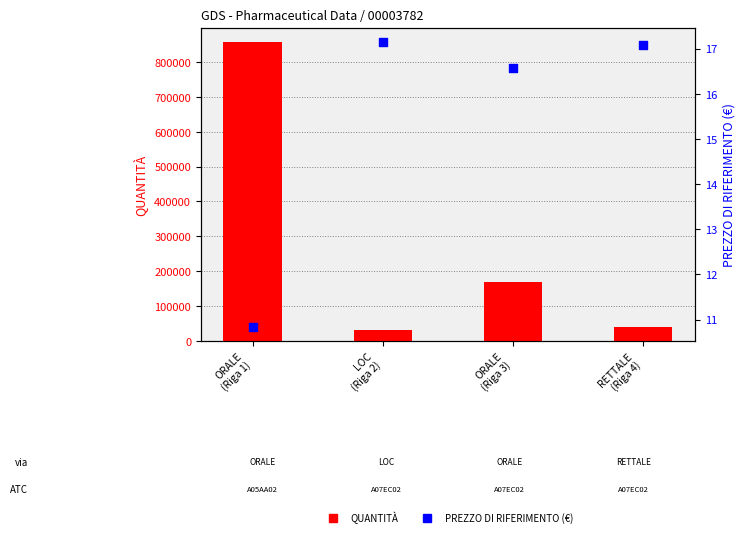

What is the total value across all series at ORALE
(Riga 3)?

169004.6